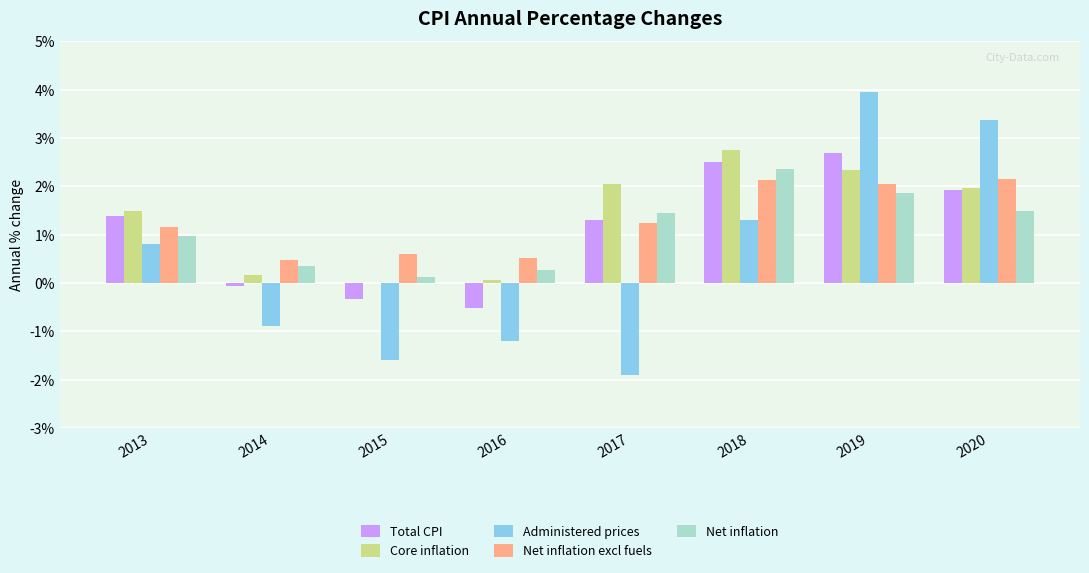

True or false: Administered prices has a value of 3.4 at 2020.

True